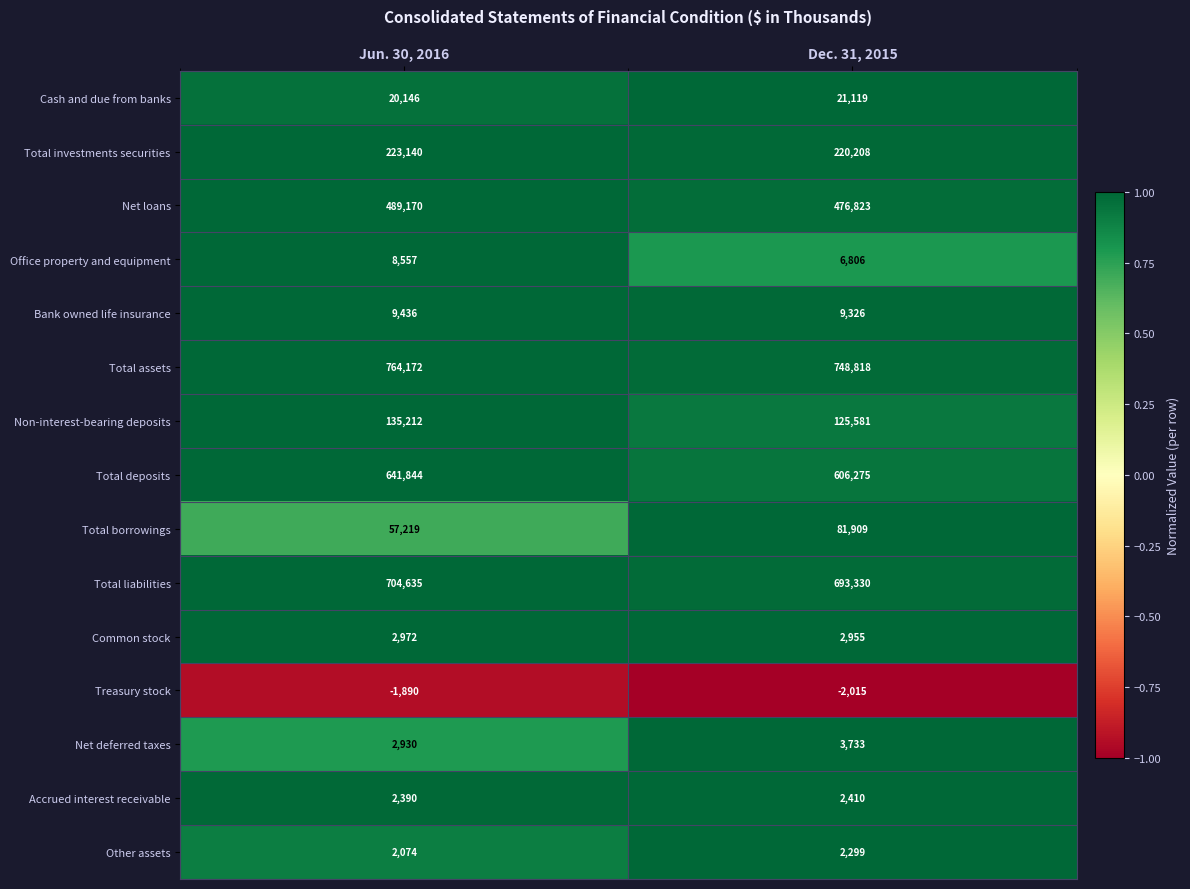

What is the total value across all series at Dec. 31, 2015?

2999577